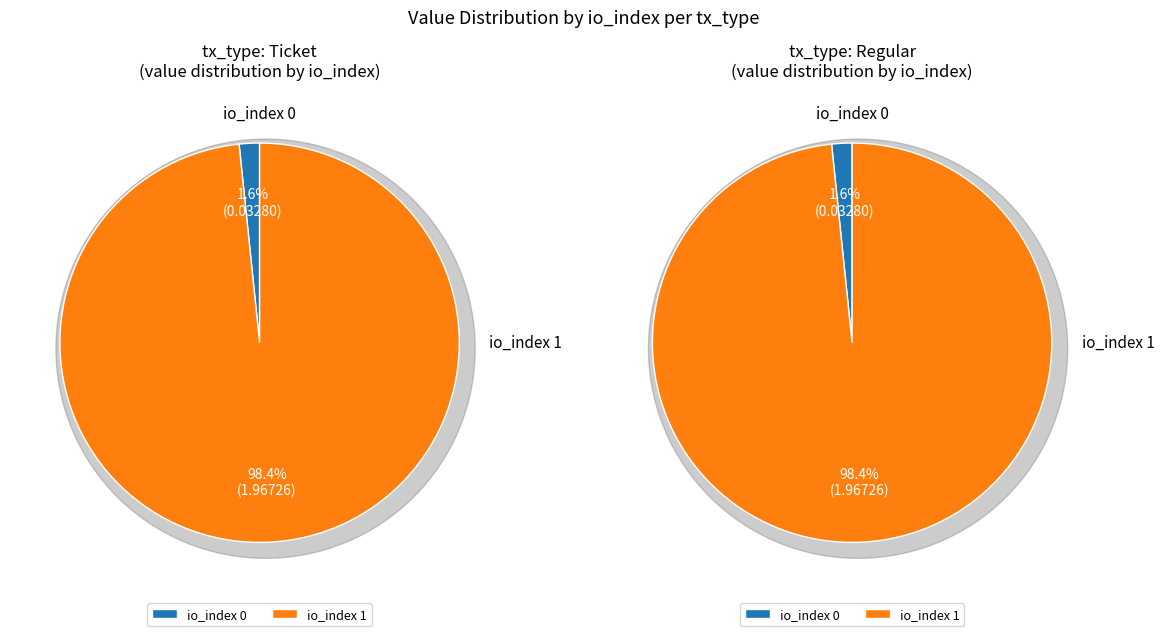

To the nearest percent, what is the average slice percentage?

50%